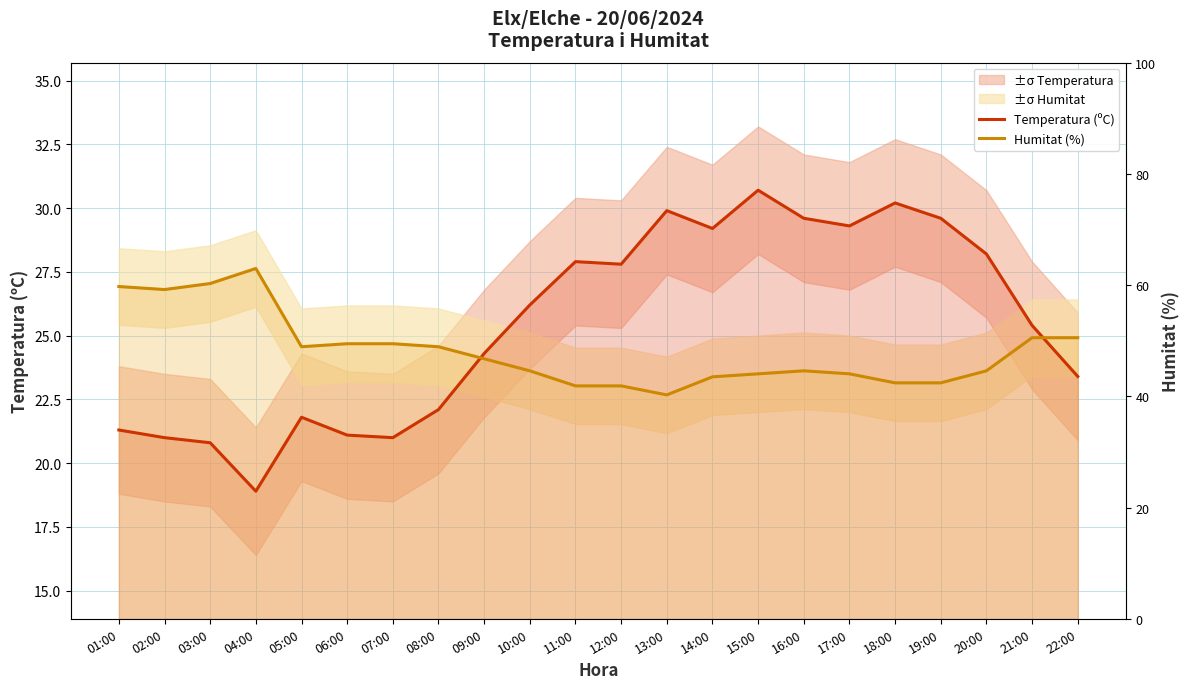

What are all the series names shown in the legend?

Temperatura (ºC), Humitat (%)